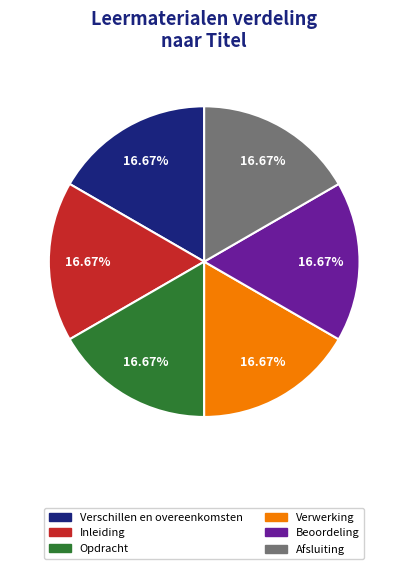

What is the ratio of the value at Opdracht to the value at Inleiding?

1.0